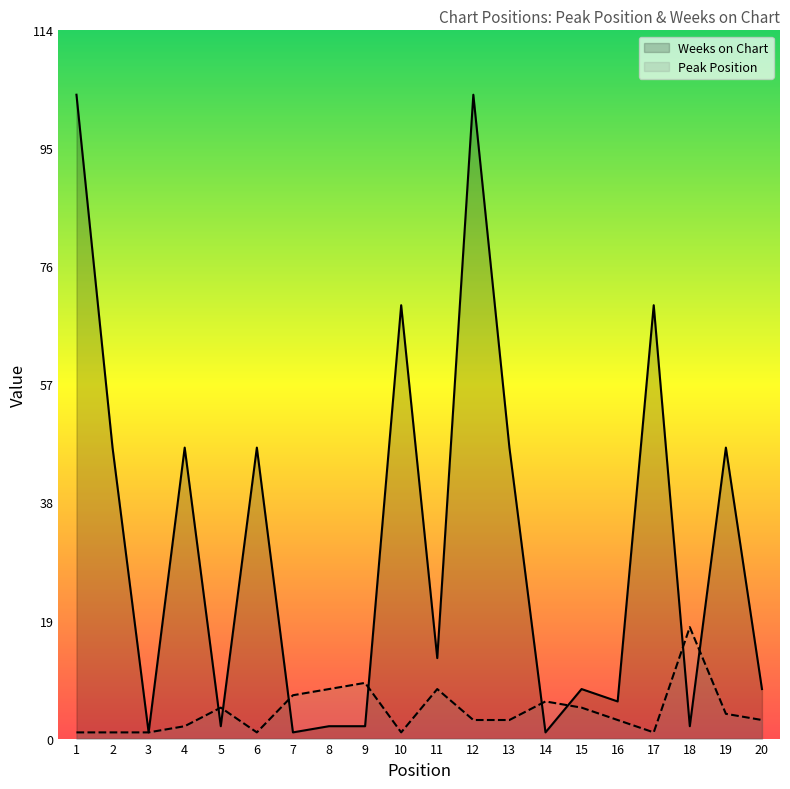

What is the highest value of the Peak Position series?

18